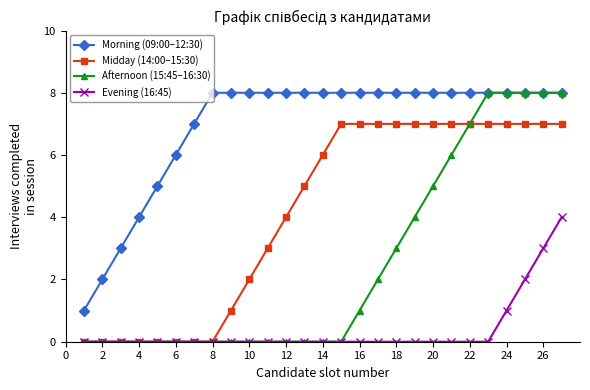

List the series in order of their overall mean, lowest first.

Evening (16:45), Afternoon (15:45–16:30), Midday (14:00–15:30), Morning (09:00–12:30)